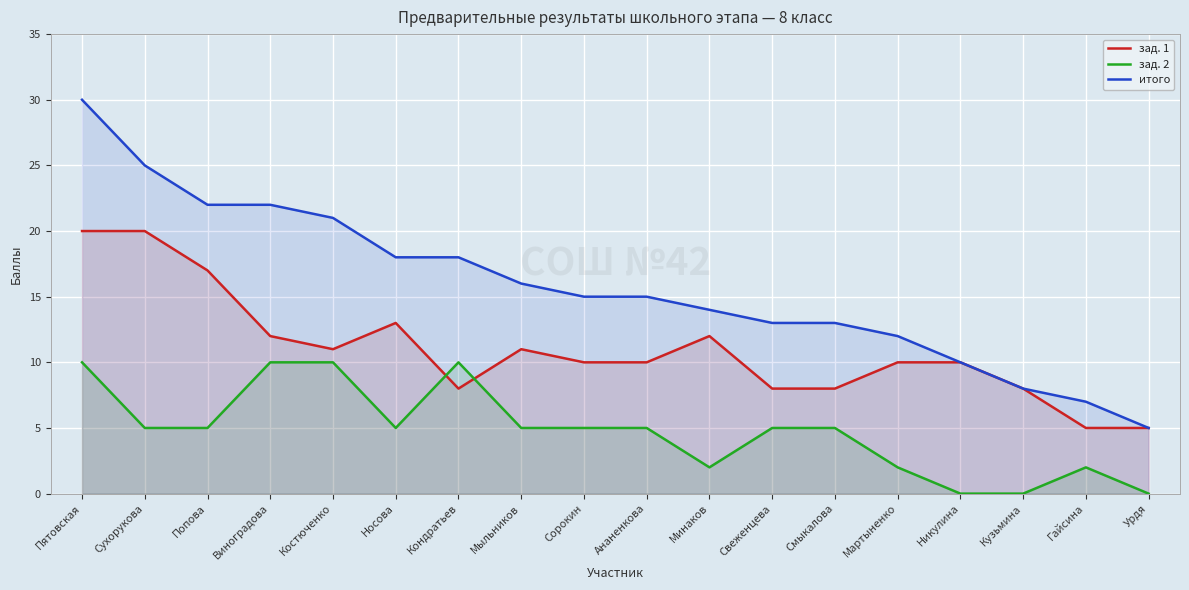

How many values in the зад. 2 series are below 5?

6